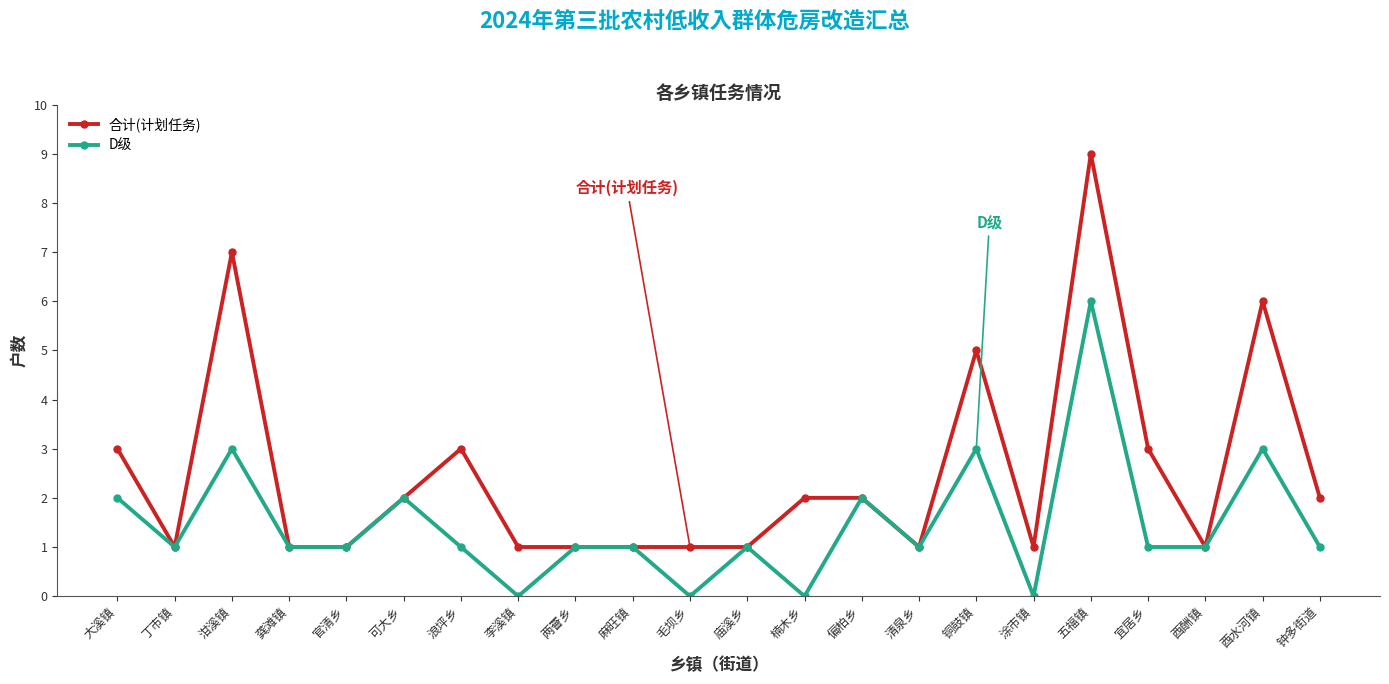

At which label does D级 first exceed 1?

大溪镇